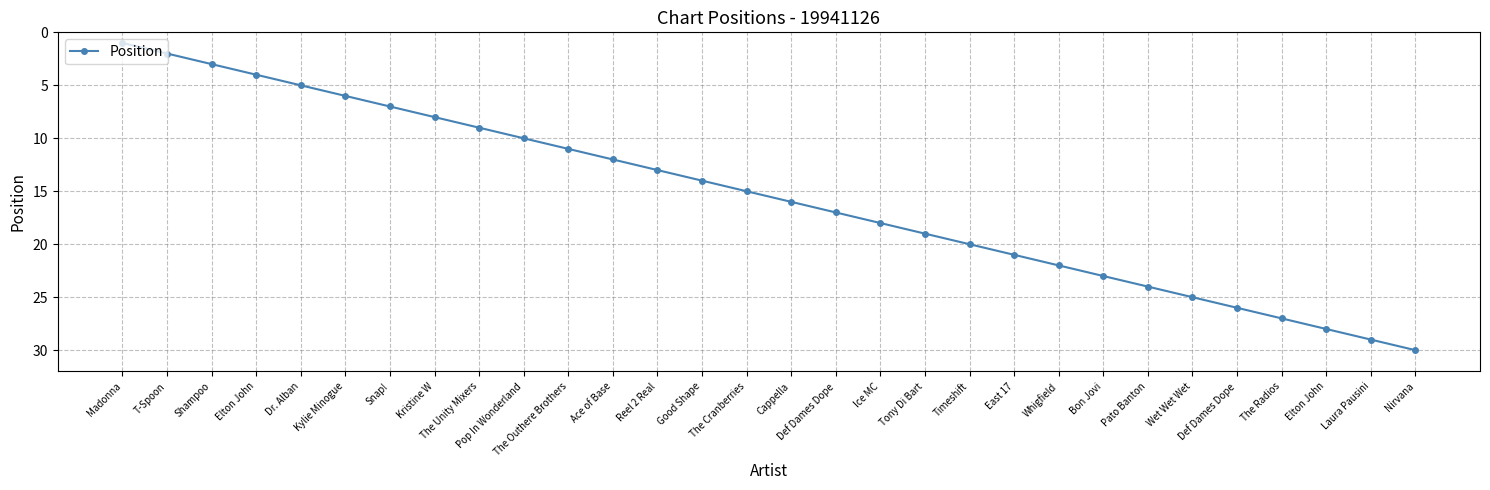

What is the ratio of the value at Reel 2 Real to the value at Tony Di Bart?

0.7